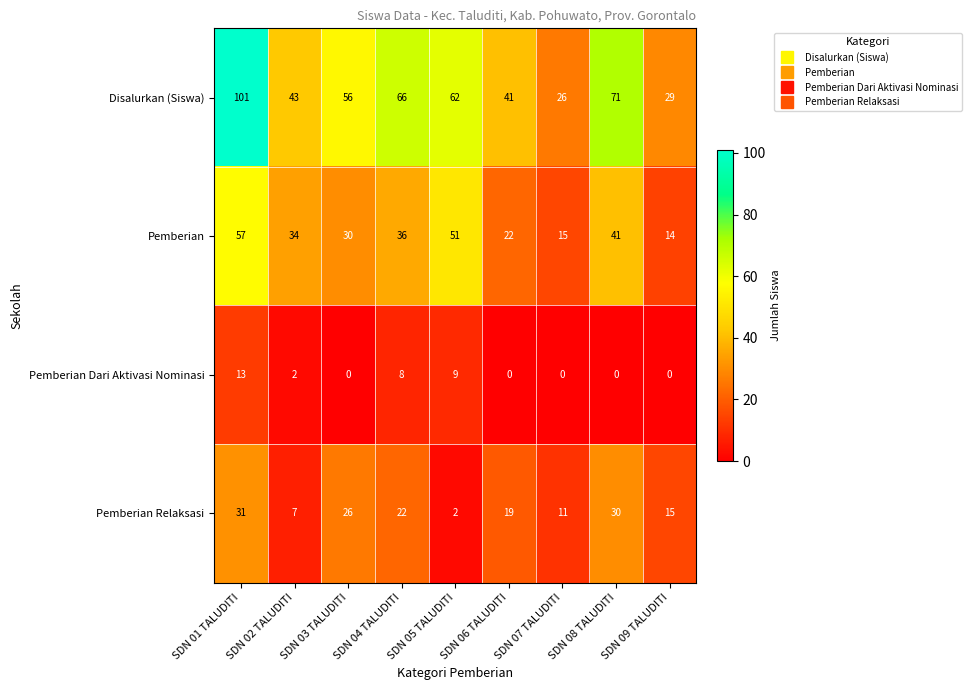

Rank the series at SDN 06 TALUDITI from highest to lowest value.

Disalurkan (Siswa), Pemberian, Pemberian Relaksasi, Pemberian Dari Aktivasi Nominasi